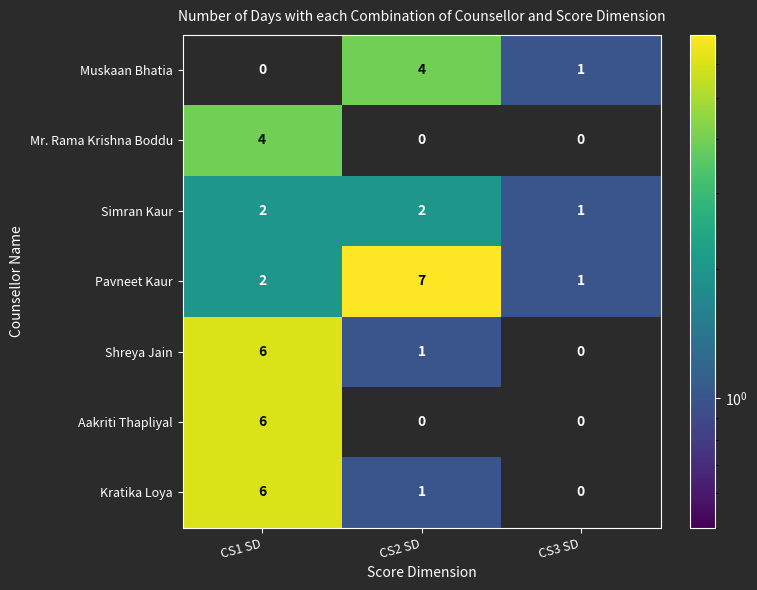

Reading left to right, extract all data points from this chart.

Muskaan Bhatia: CS1 SD=0	CS2 SD=4	CS3 SD=1
Mr. Rama Krishna Boddu: CS1 SD=4	CS2 SD=0	CS3 SD=0
Simran Kaur: CS1 SD=2	CS2 SD=2	CS3 SD=1
Pavneet Kaur: CS1 SD=2	CS2 SD=7	CS3 SD=1
Shreya Jain: CS1 SD=6	CS2 SD=1	CS3 SD=0
Aakriti Thapliyal: CS1 SD=6	CS2 SD=0	CS3 SD=0
Kratika Loya: CS1 SD=6	CS2 SD=1	CS3 SD=0